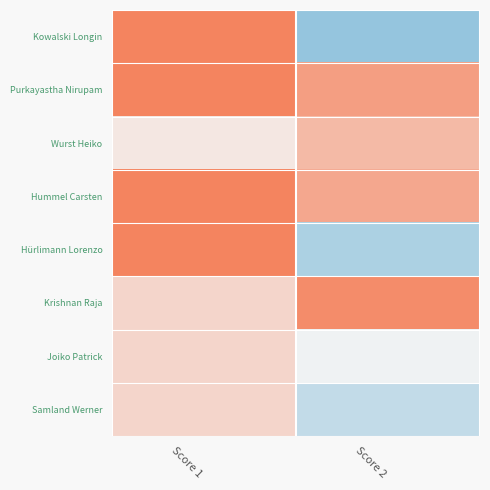

What is the total value across all series at Score 2?

116